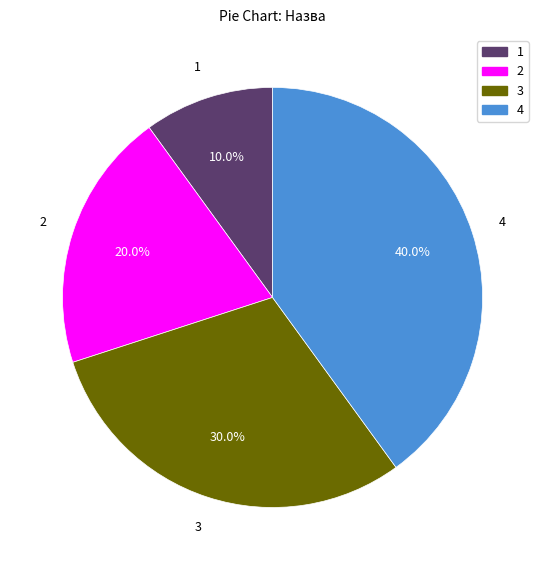

Does any single category account for the majority?

No